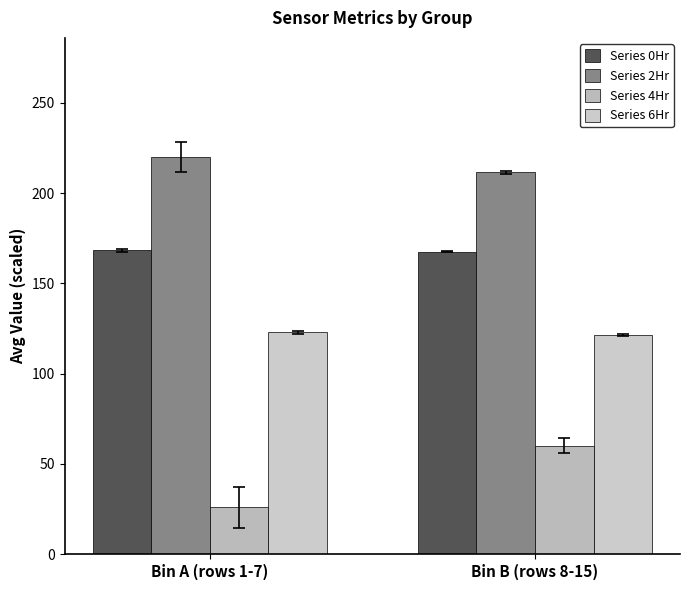

How many categories are shown in the chart?

2